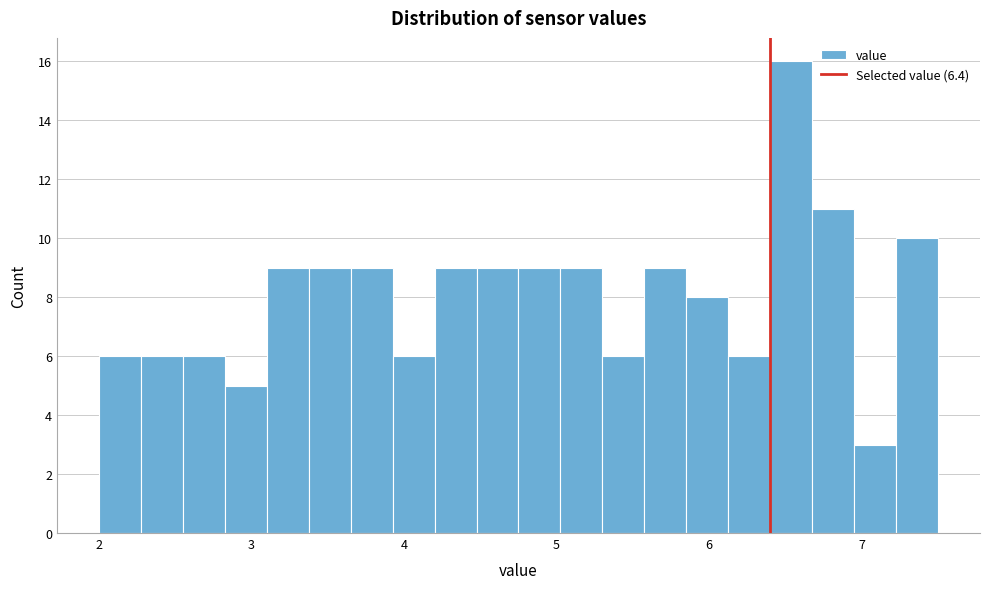

Around what value on the x-axis is the tallest bar? Give the approximate position of its centre, as read against the axis.

6.5